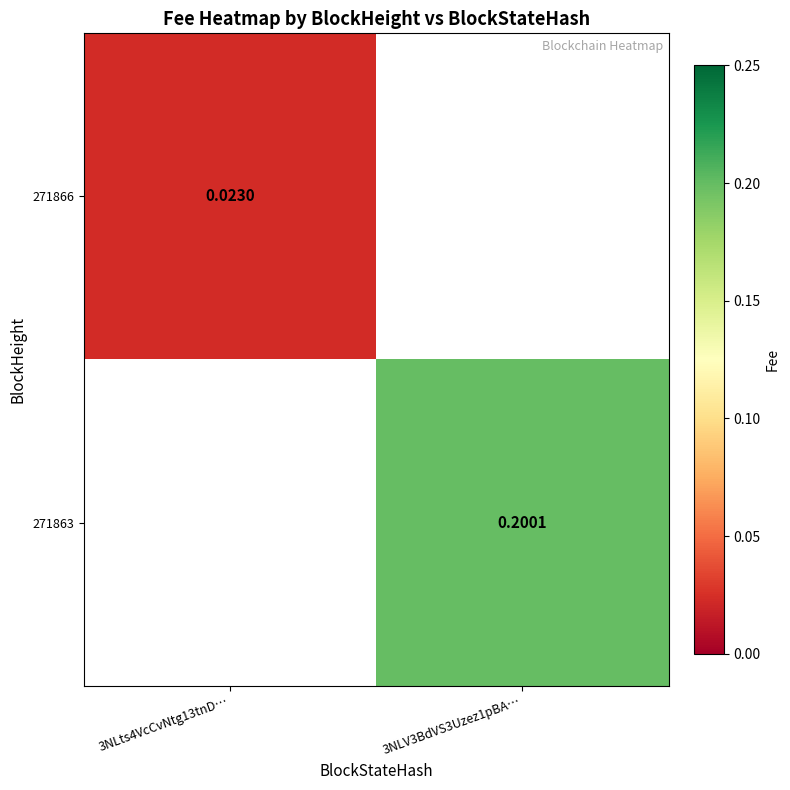

How many series are shown in this chart?

2